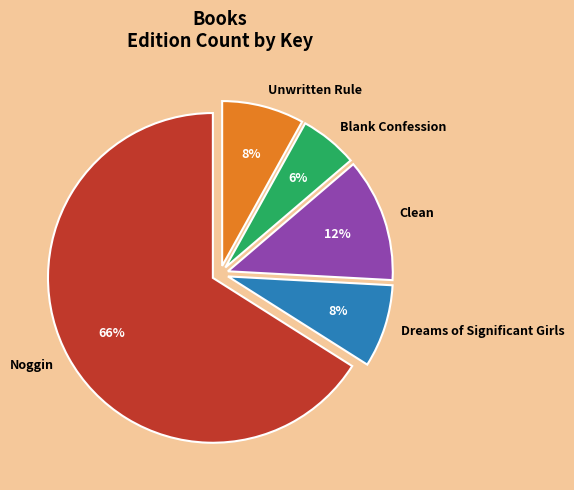

To the nearest percent, what portion does Blank Confession represent?

6%